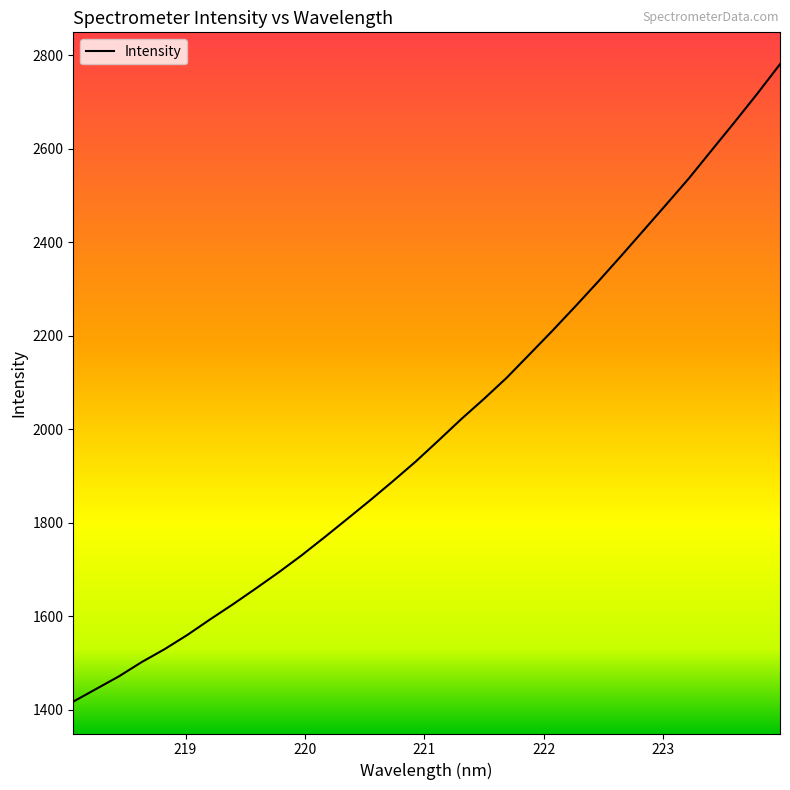

What is the sum of all values?

64153.4